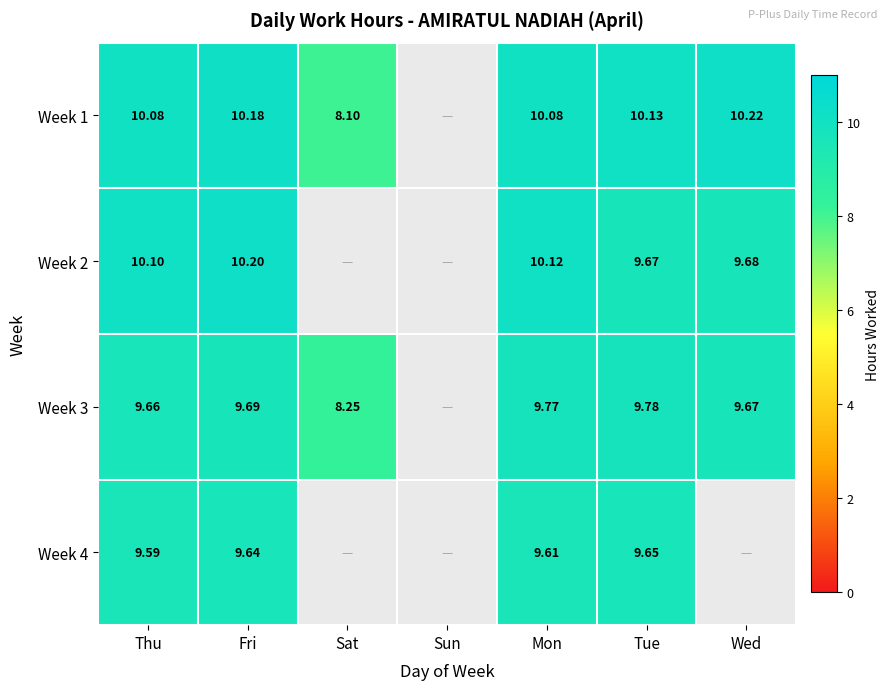

What is the difference between the highest and lowest values at Tue?

0.5